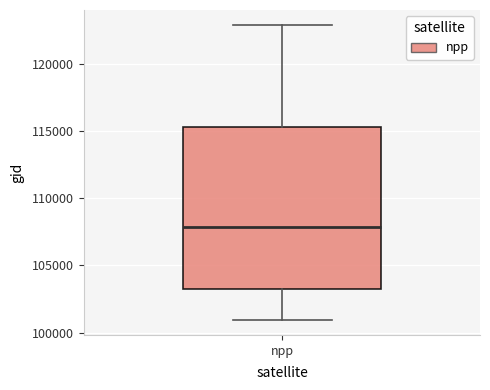

Transcribe this box plot: give where the median line is, the range the box spans, and where the two whiskers end, as read against the y-axis. The values are not printed on the chart, so give them approximately, as read against the axis.

median 108000, box 103000 to 115500, whiskers 101000 to 123000